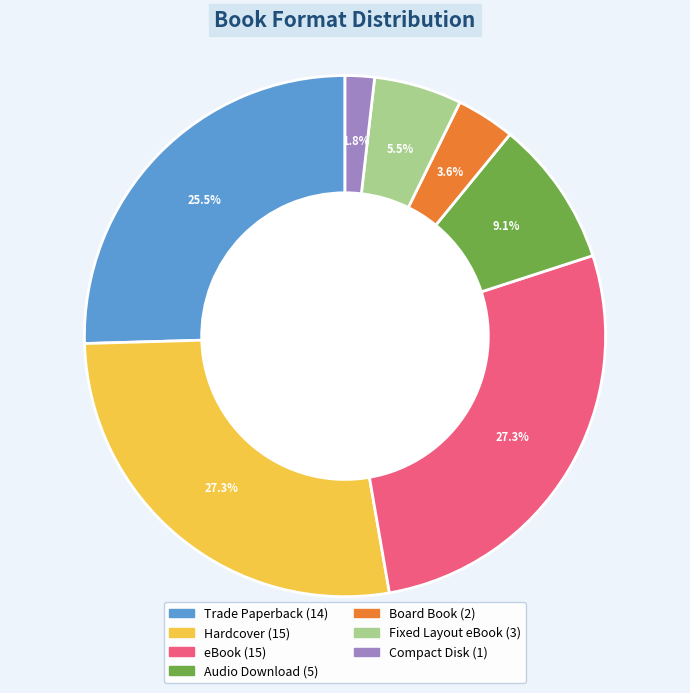

Approximately how many times larger is the value at Fixed Layout eBook compared to Hardcover?

0.2